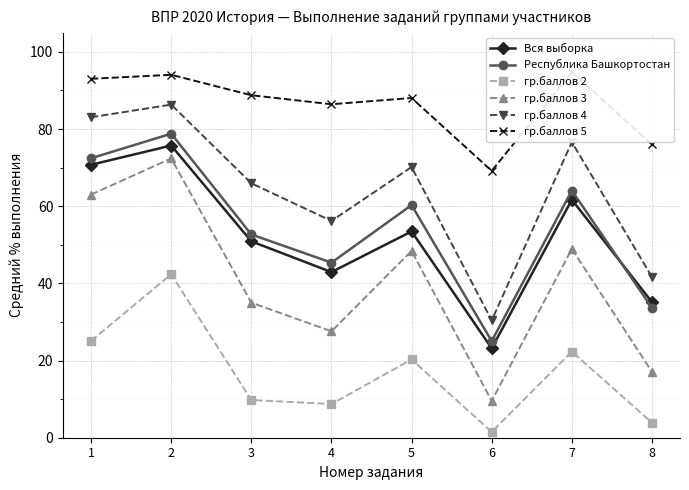

True or false: гр.баллов 2 and Вся выборка intersect in this chart.

False